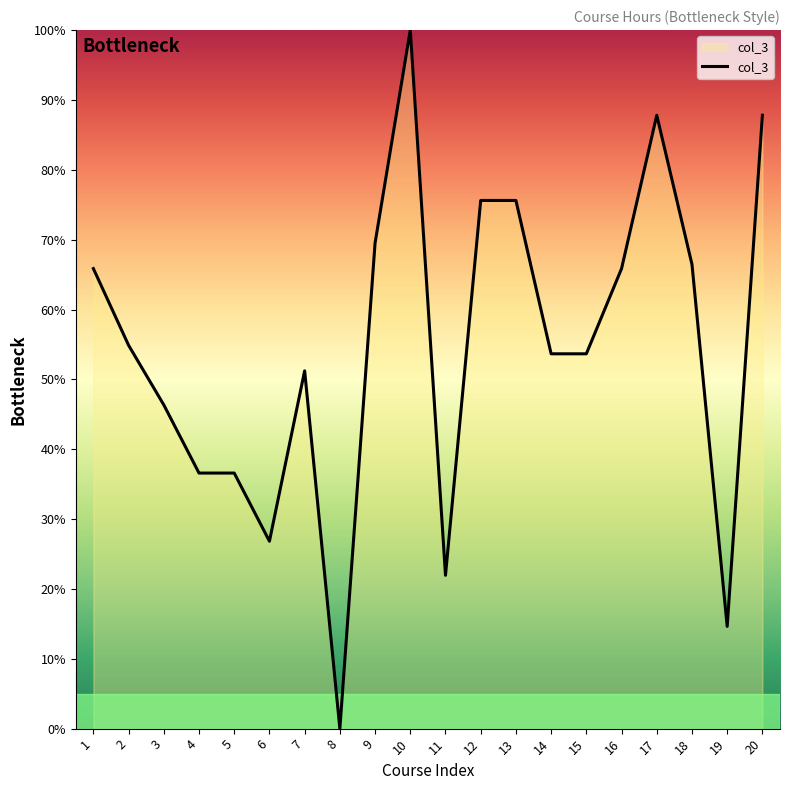

What is the change in value from 12 to 15?

-22.0